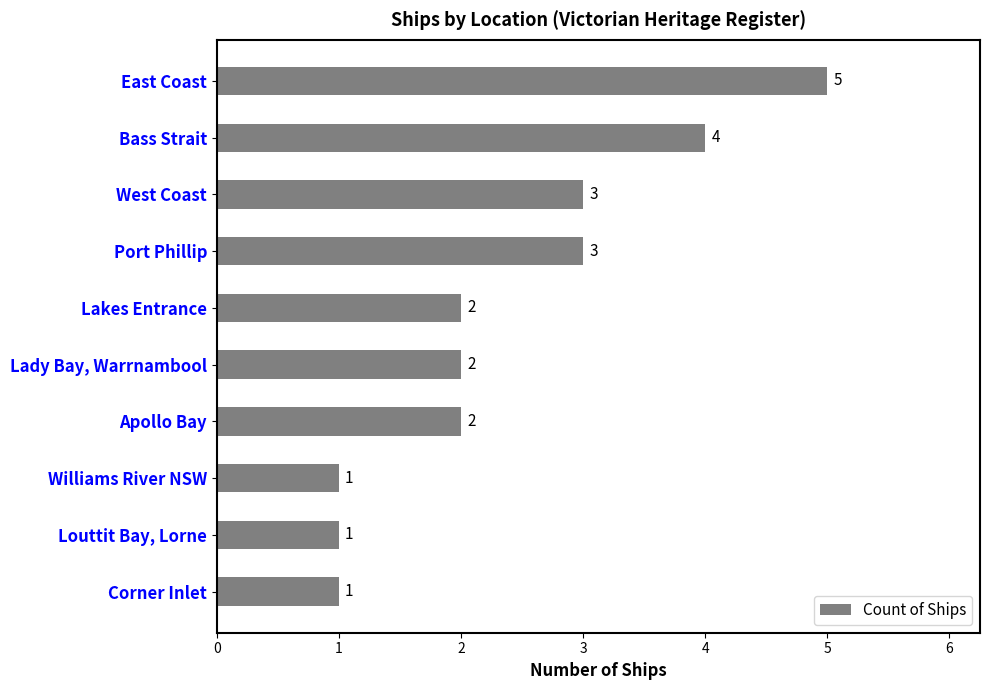

Is it true that the value at Corner Inlet is 1?

True